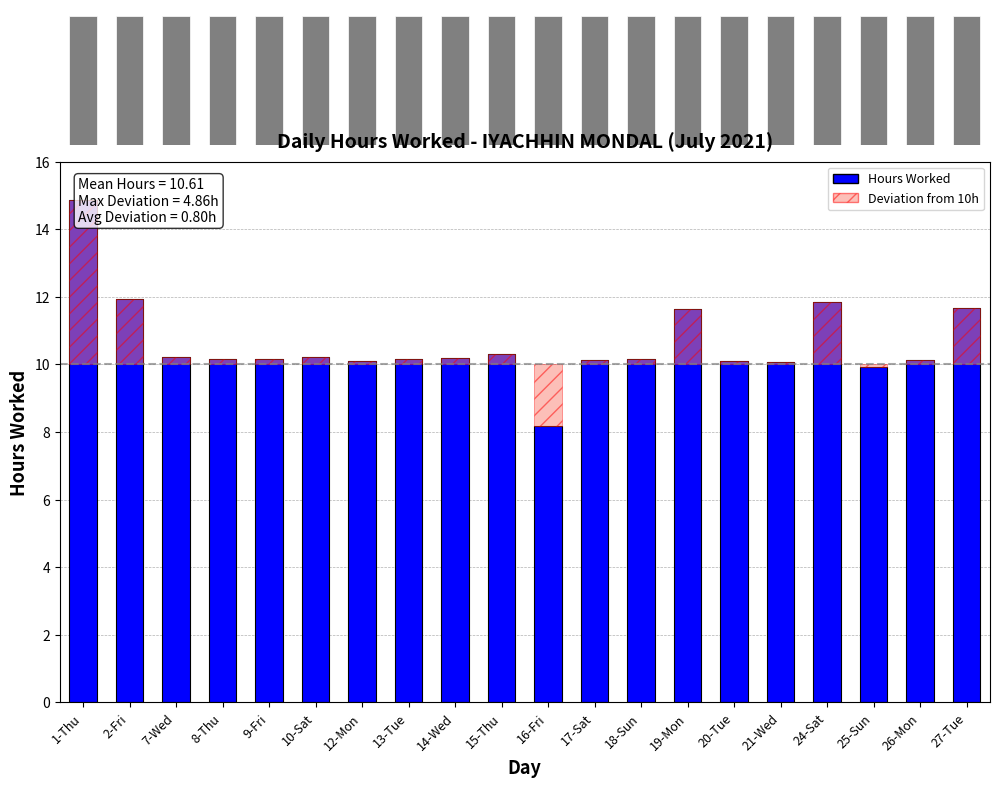

The value at 19-Mon is 11.6. True or false?

True